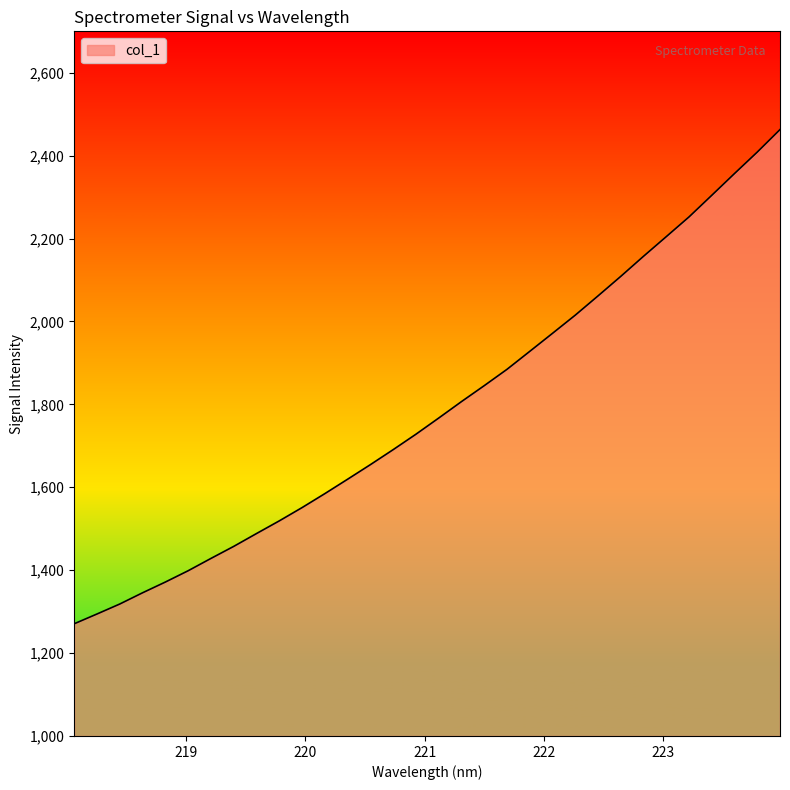

How many distinct data groups are displayed?

1